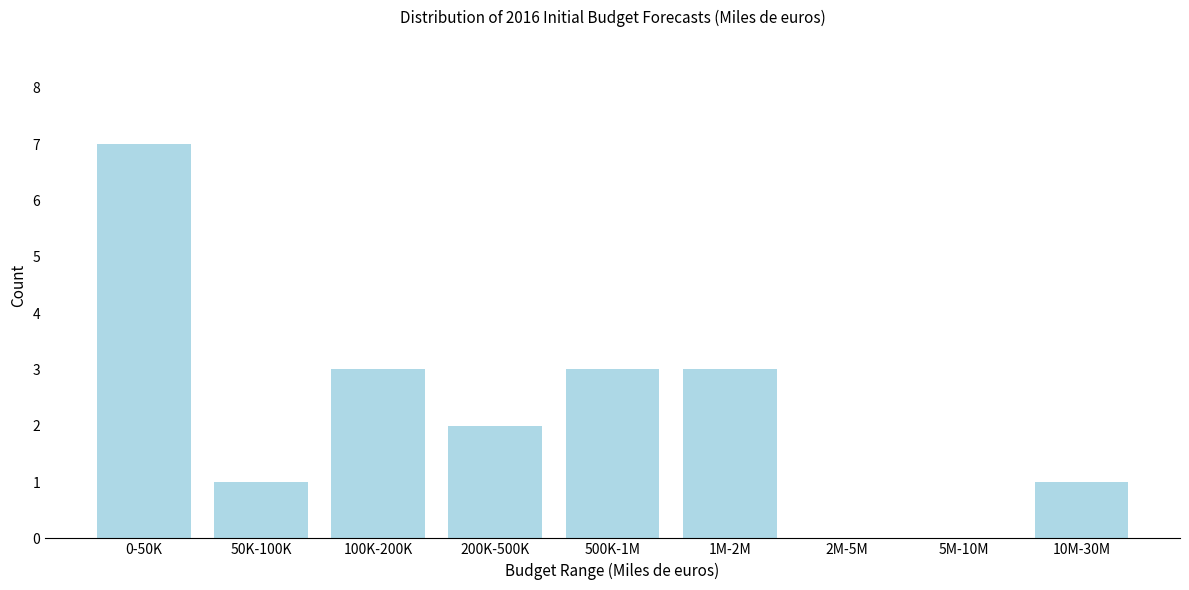

Reading right to left, extract all data points from this chart.

10M-30M=1	5M-10M=0	2M-5M=0	1M-2M=3	500K-1M=3	200K-500K=2	100K-200K=3	50K-100K=1	0-50K=7